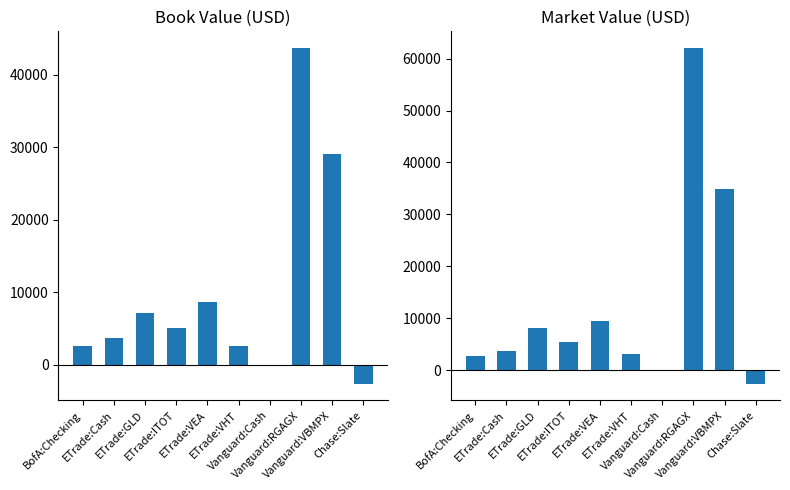

At Vanguard:RGAGX, list the series in order from smallest to largest.

book_value (USD), market_value (USD)